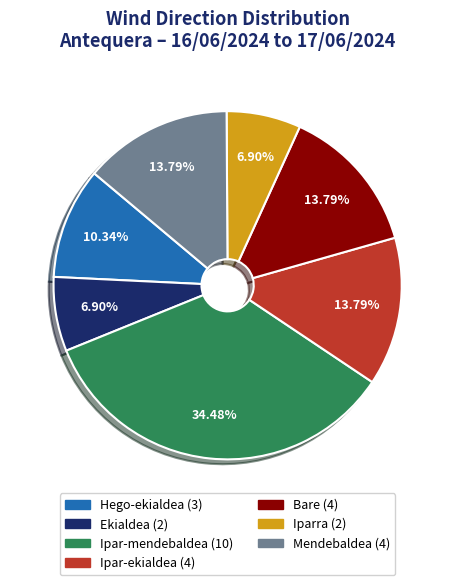

True or false: Ipar-mendebaldea accounts for 26% of the total.

False